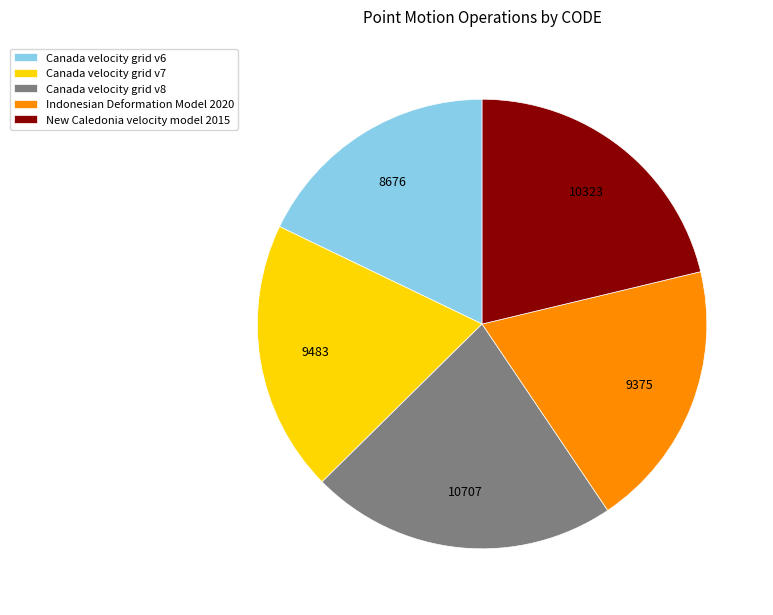

Does any single category account for the majority?

No